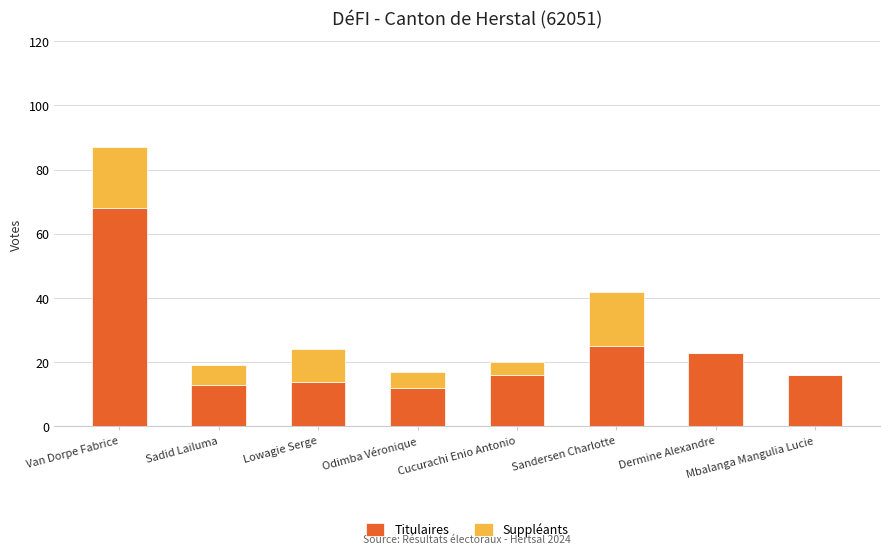

What is the total value across all series at Mbalanga Mangulia Lucie?

16